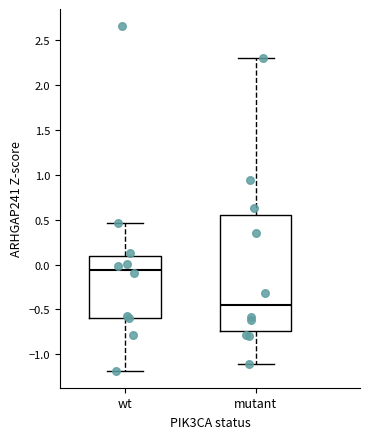

Comparing the boxes themselves (not the whiskers), which one is the tallest?

mutant